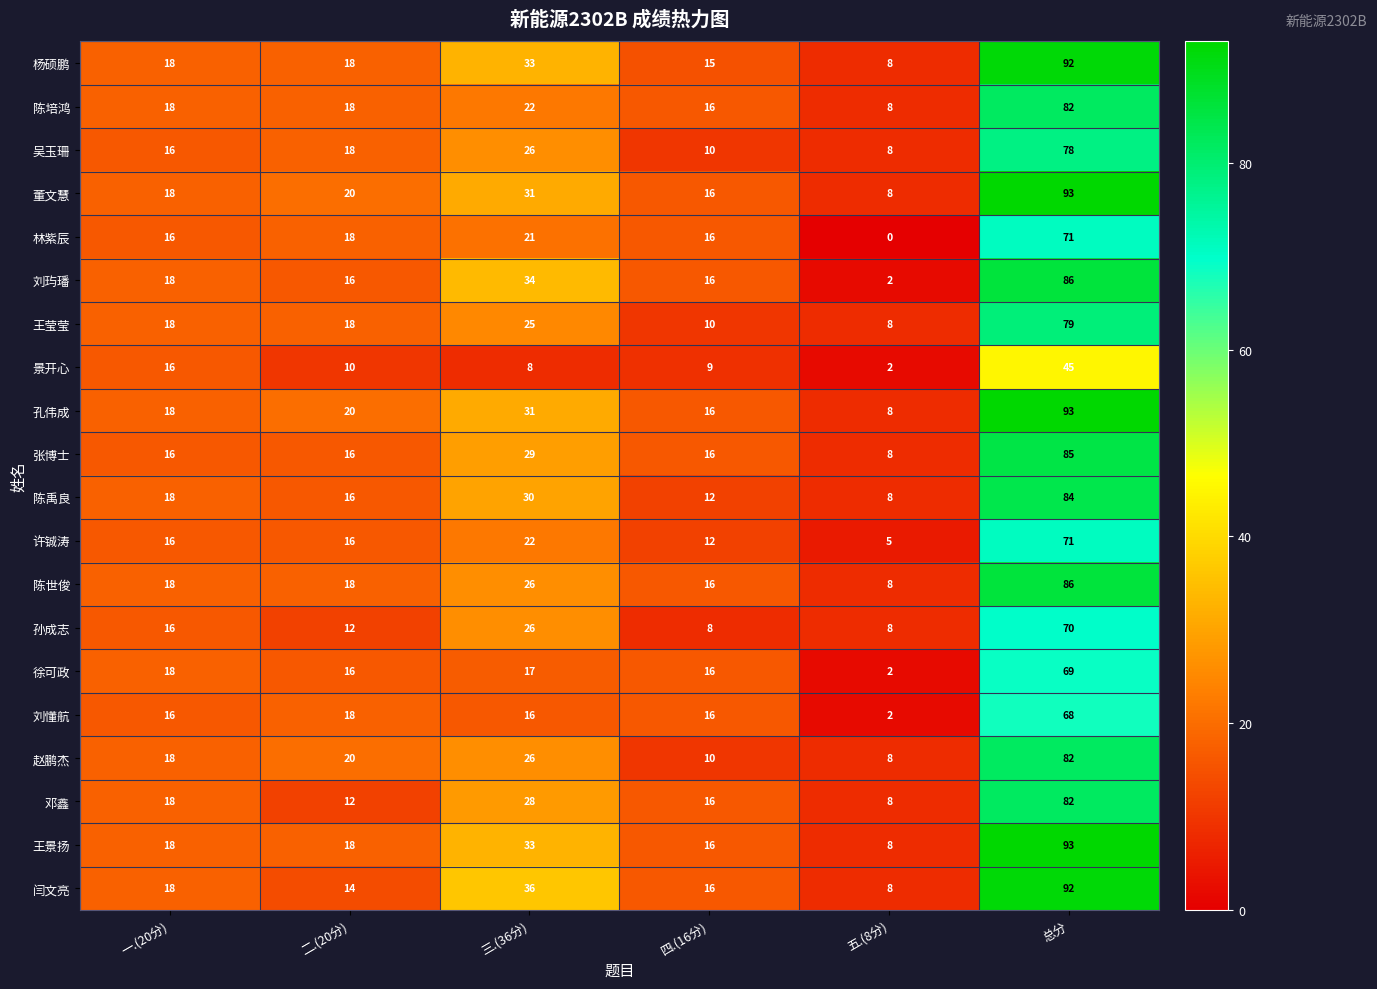

At which label does 徐可政 first exceed 17?

一.(20分)